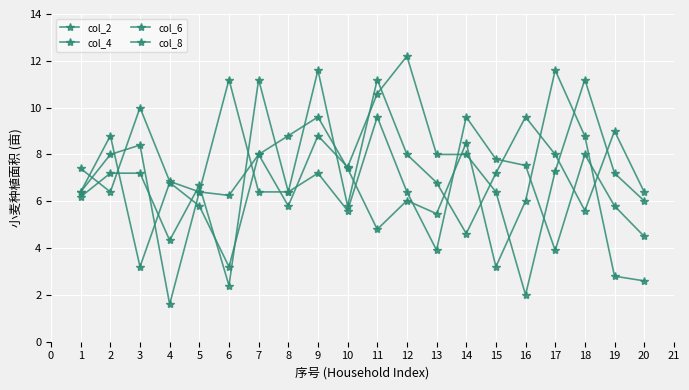

How many data points does each series have?

20